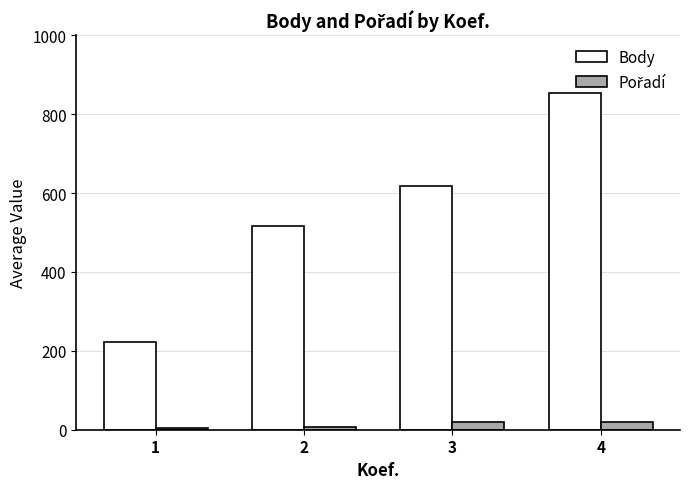

Which series has the largest total across all categories?

Body